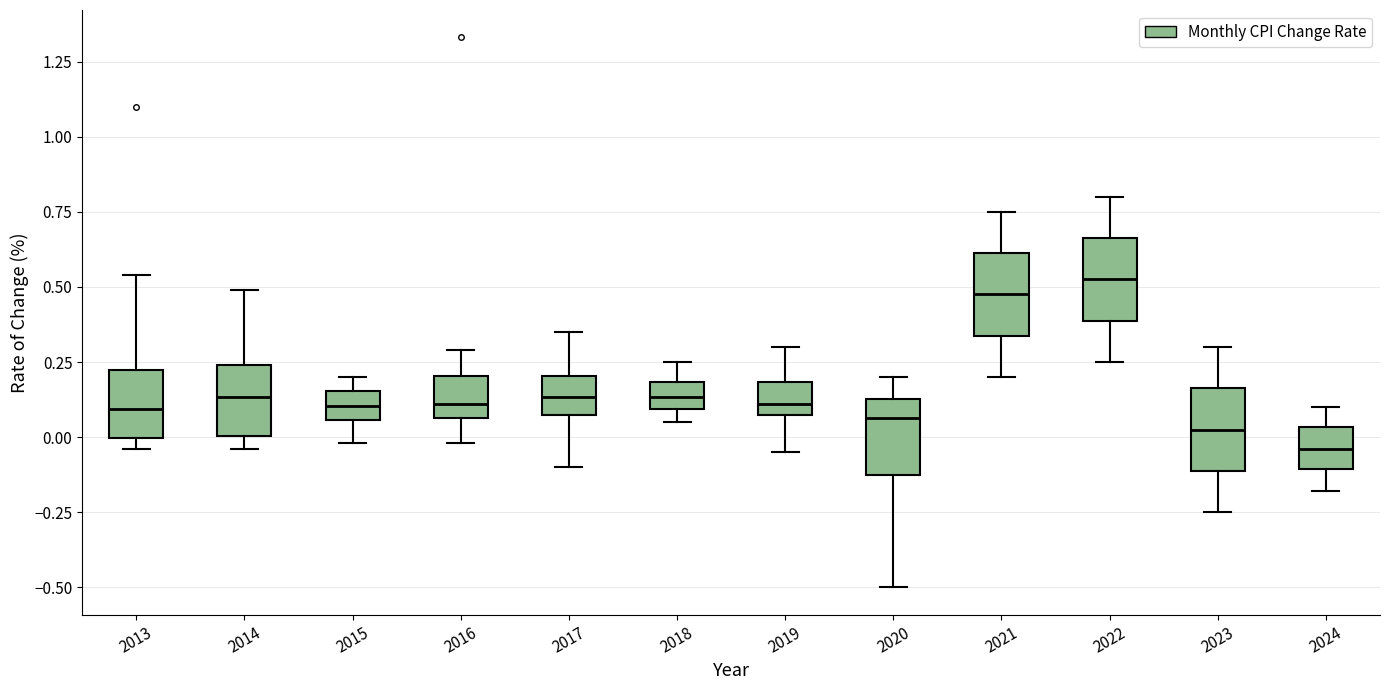

Reading left to right, read every box against the y-axis: the position of its median line, the range the box covers, and the ends of its whiskers. The values are not printed on the chart, so give them approximately, as read against the axis.

2013: median 0.10, box 0.00 to 0.20, whiskers -0.05 to 0.55
2014: median 0.15, box 0.00 to 0.25, whiskers -0.05 to 0.50
2015: median 0.10, box 0.05 to 0.15, whiskers 0.00 to 0.20
2016: median 0.10, box 0.05 to 0.20, whiskers 0.00 to 0.30
2017: median 0.15, box 0.05 to 0.20, whiskers -0.10 to 0.35
2018: median 0.15, box 0.10 to 0.20, whiskers 0.05 to 0.25
2019: median 0.10, box 0.05 to 0.20, whiskers -0.05 to 0.30
2020: median 0.05, box -0.10 to 0.15, whiskers -0.50 to 0.20
2021: median 0.50, box 0.35 to 0.60, whiskers 0.20 to 0.75
2022: median 0.55, box 0.40 to 0.65, whiskers 0.25 to 0.80
2023: median 0.05, box -0.10 to 0.15, whiskers -0.25 to 0.30
2024: median -0.05, box -0.10 to 0.05, whiskers -0.20 to 0.10